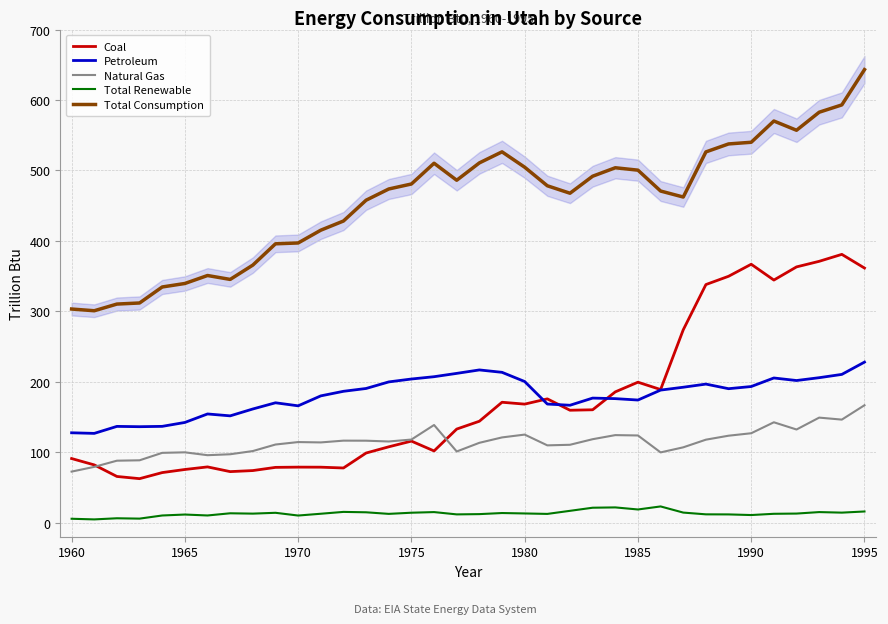

What is the lowest value of the Coal series?

62.4